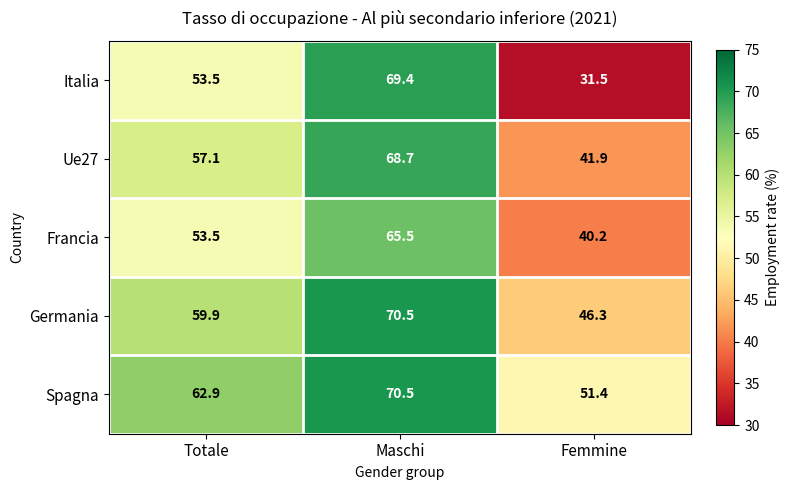

Reading right to left, list all the values displayed in this chart.

Italia: 31.5	69.4	53.5
Ue27: 41.9	68.7	57.1
Francia: 40.2	65.5	53.5
Germania: 46.3	70.5	59.9
Spagna: 51.4	70.5	62.9